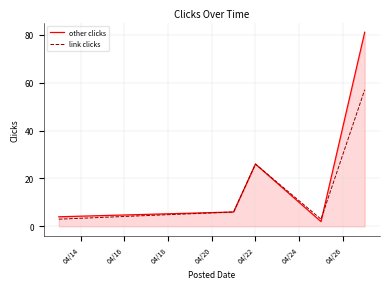

What is the average value of the other clicks series?

24